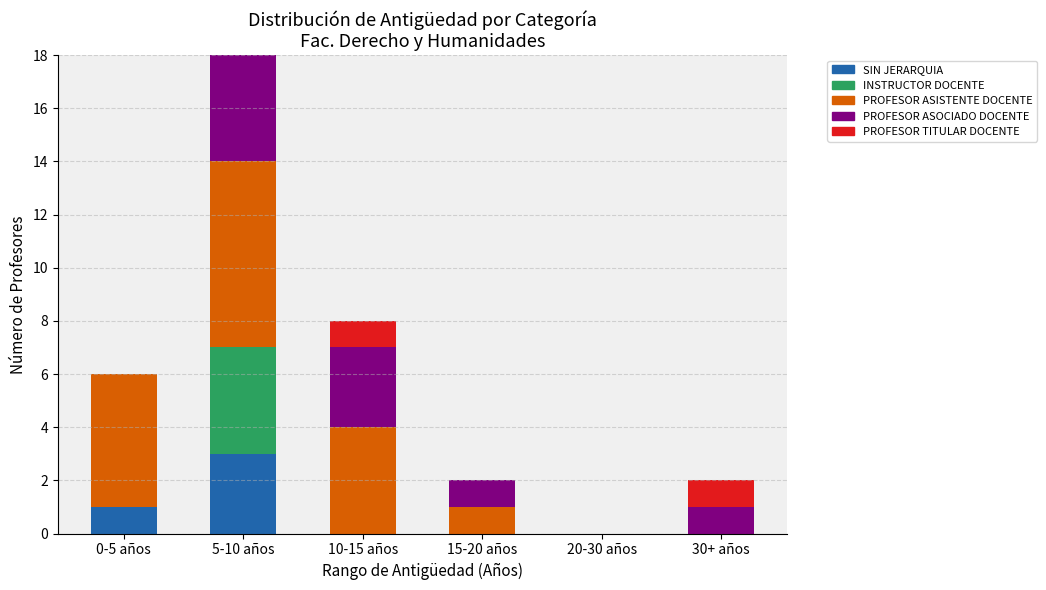

What is the total value across all series at 10-15 años?

8